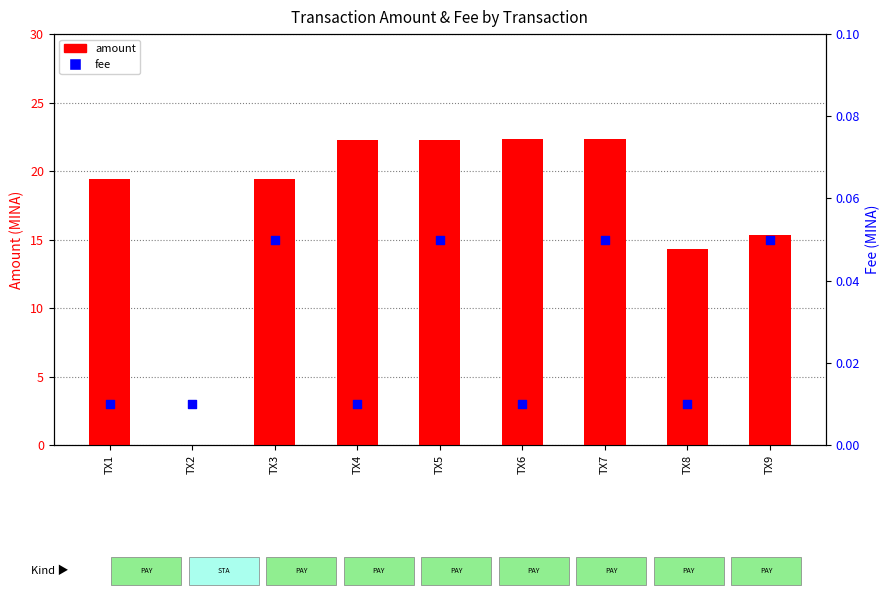

Which series contains the highest Y value?

amount